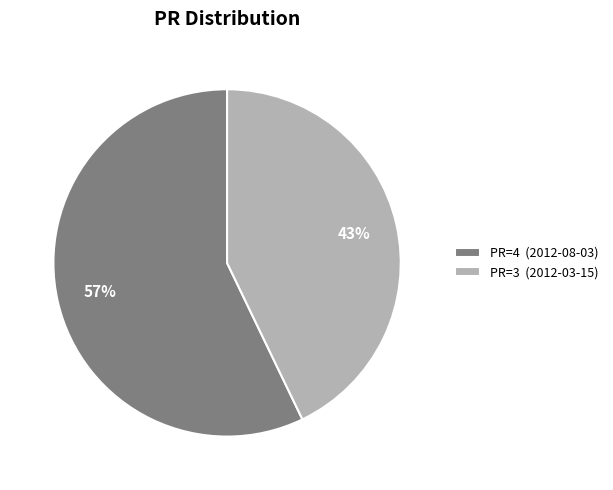

What is the smallest slice in the pie chart?

PR=3 (2012-03-15)